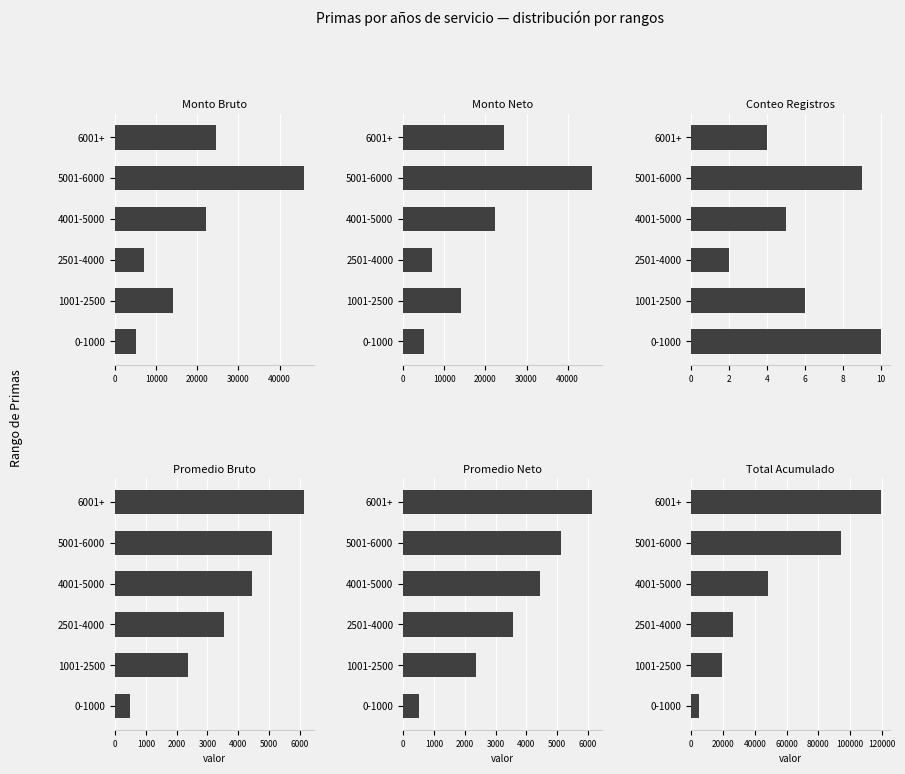

Reading left to right, list all the values displayed in this chart.

Monto Bruto: 5014.5	14147.6	7106.0	22229.8	46019.1	24580.6
Monto Neto: 5014.5	14147.6	7106.0	22229.8	46019.1	24580.6
Conteo Registros: 10.0	6.0	2.0	5.0	9.0	4.0
Promedio Bruto: 501.5	2357.9	3553.0	4446.0	5113.2	6145.2
Promedio Neto: 501.5	2357.9	3553.0	4446.0	5113.2	6145.2
Total Acumulado: 5014.5	19162.1	26268.1	48497.9	94517.0	119097.7